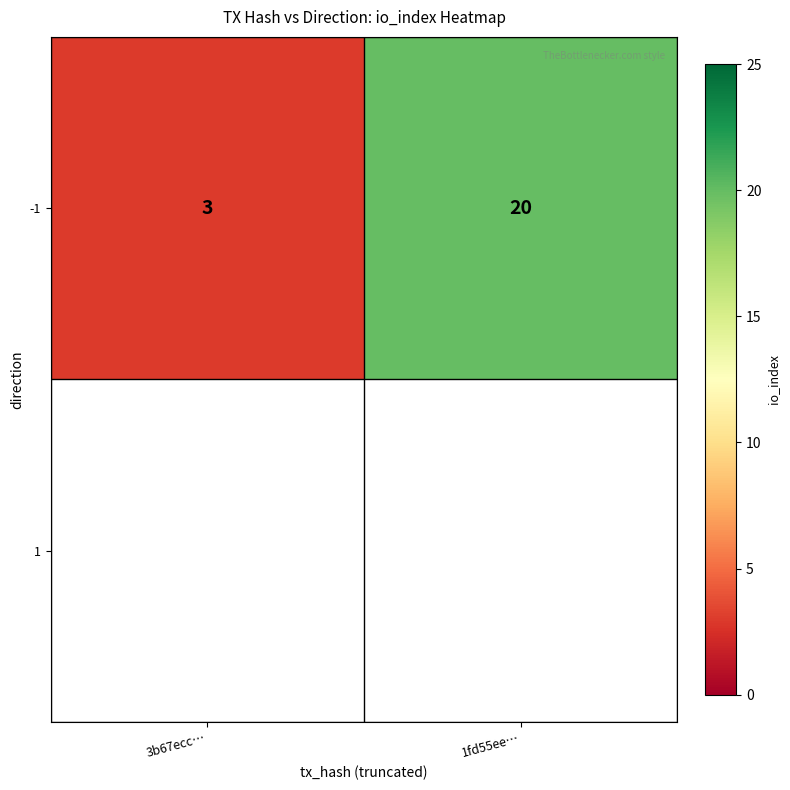

At which category does the chart reach its peak across all series?

1fd55ee…